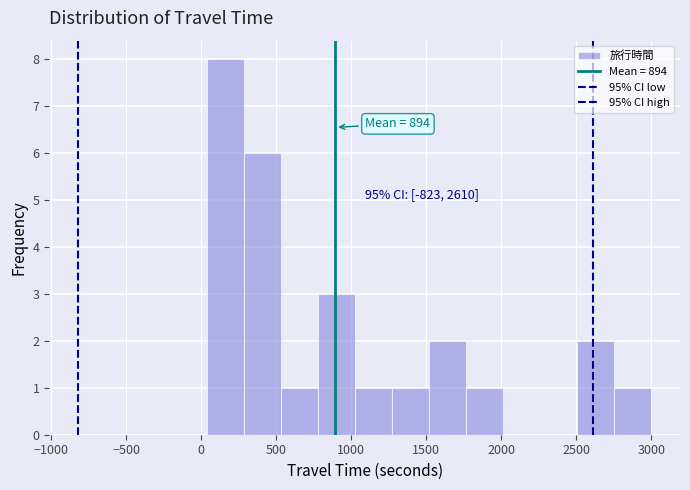

Over which range of the x-axis is the bar tallest?

50 to 300